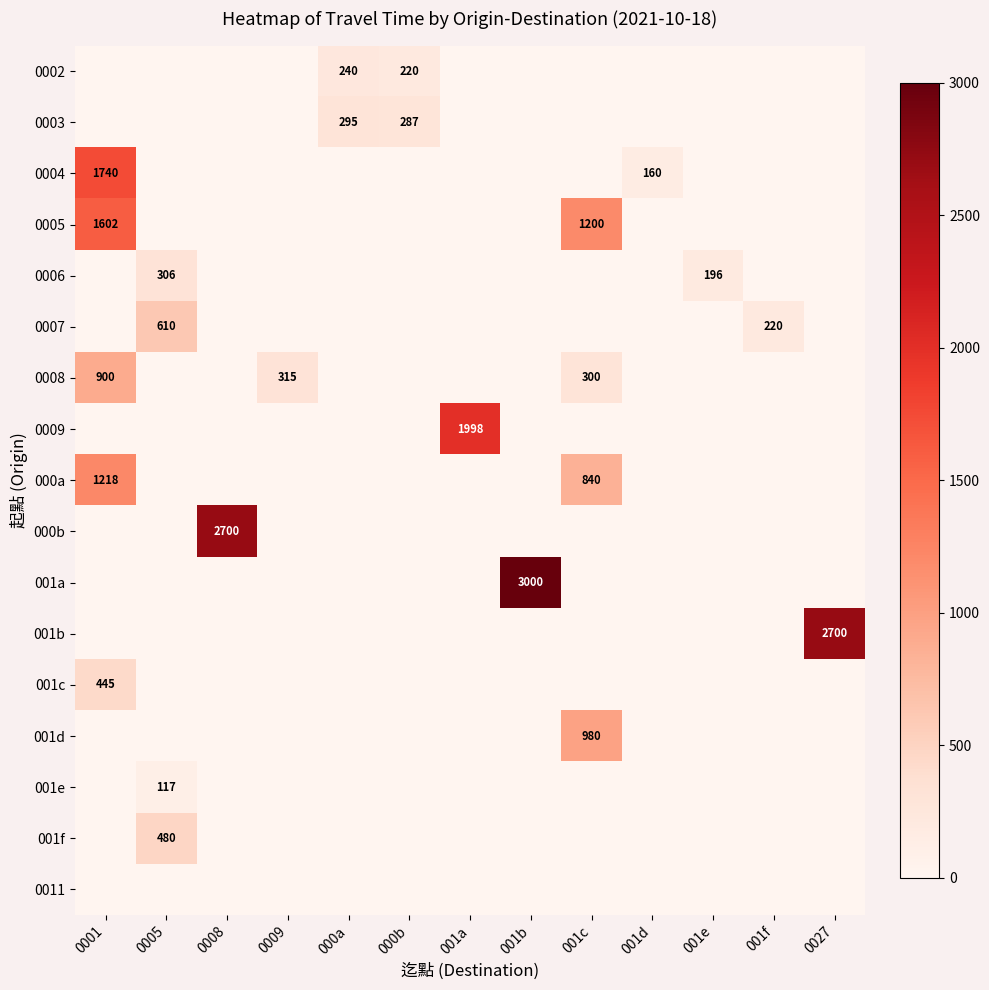

What is the total value across all series at 001a?

1998